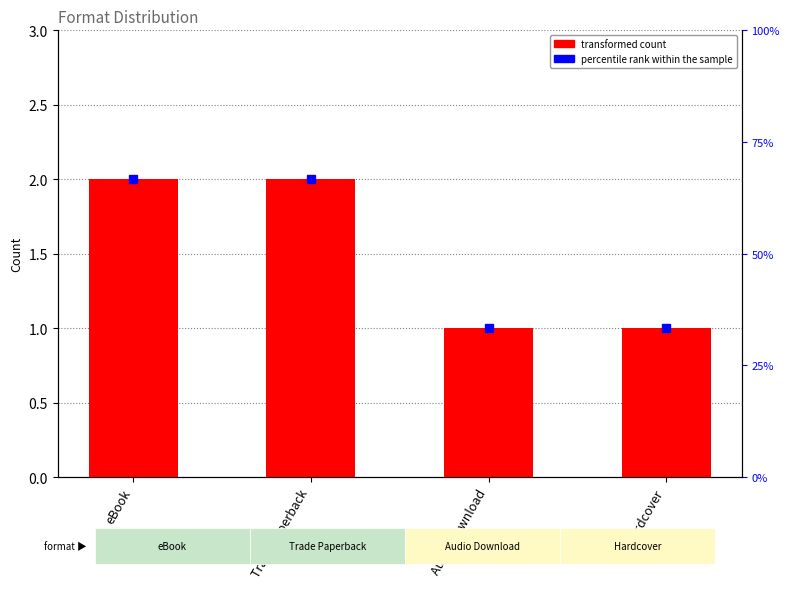

What is the difference between the values at eBook and Audio Download?

1